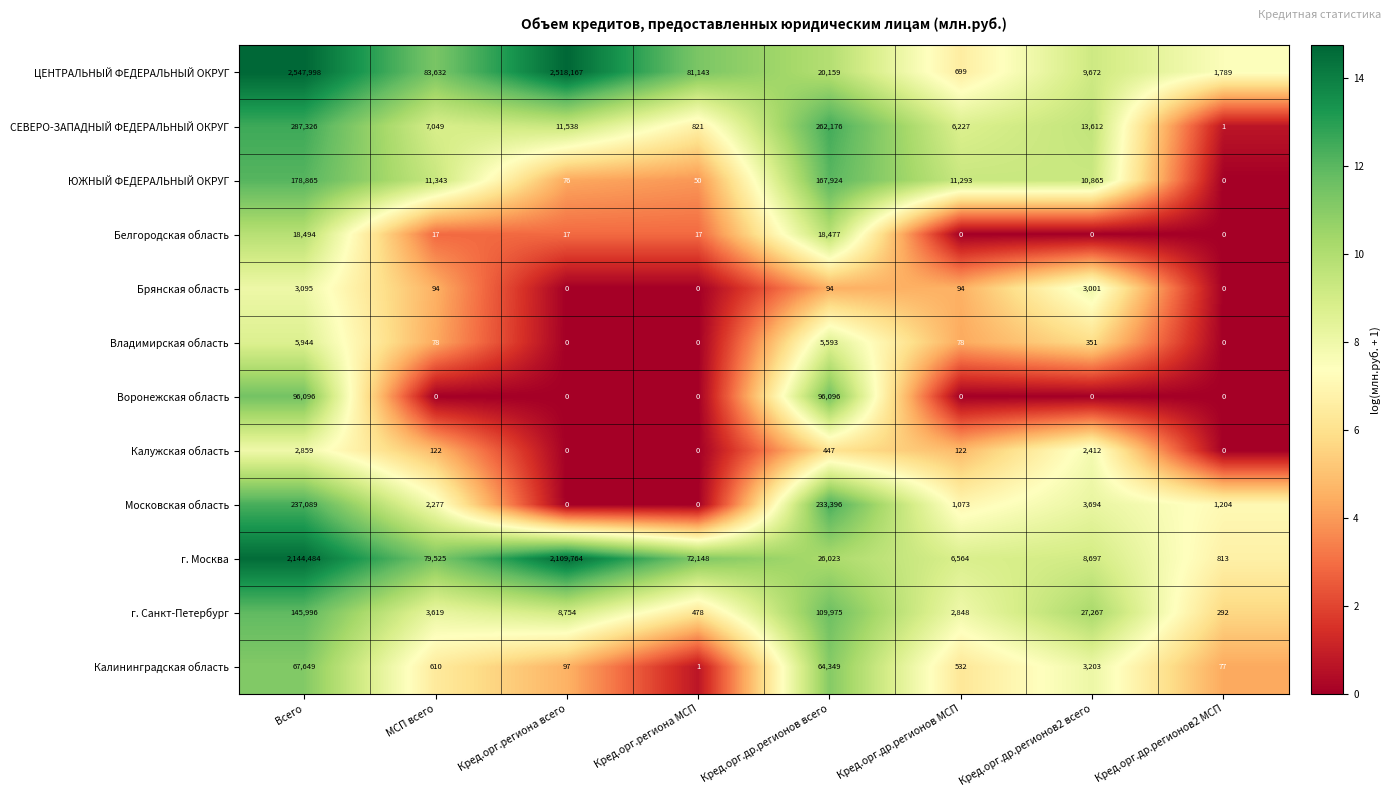

What is the total value across all series at Кред.орг.региона всего?

4648413